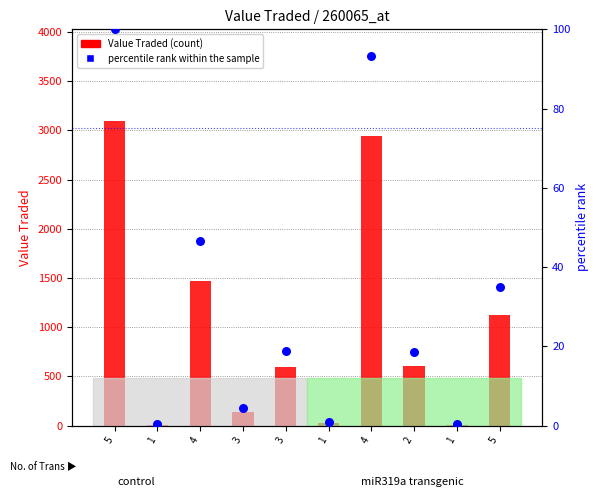

Is the value of Value Traded (count) at 4 greater than the value of percentile rank within the sample at 5?

Yes